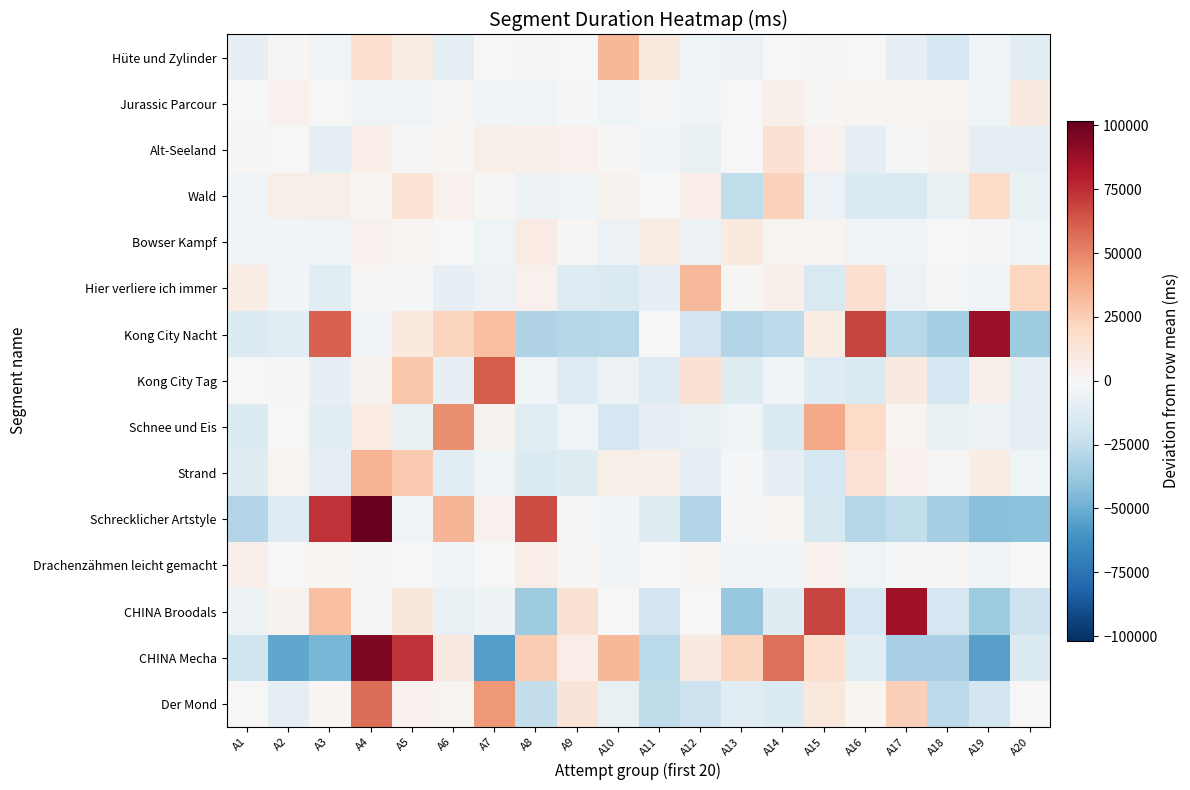

Which series has the largest range (max minus min)?

CHINA Mecha